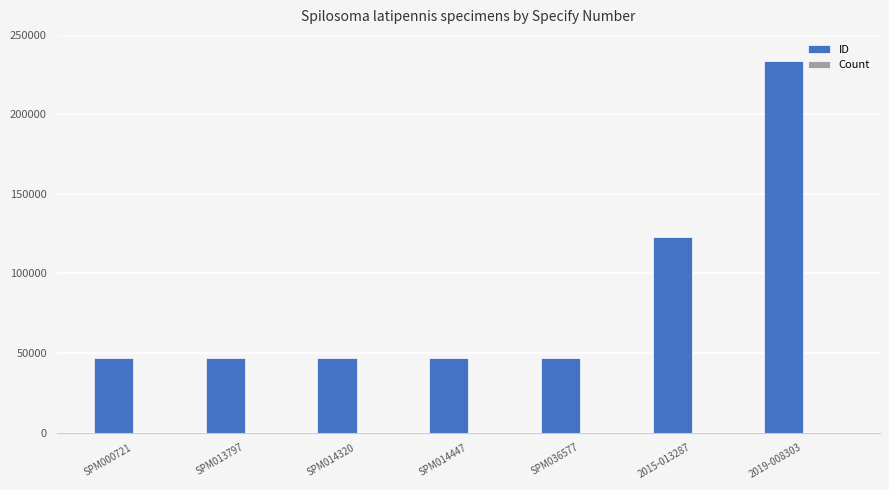

Which series has the widest spread of values?

ID